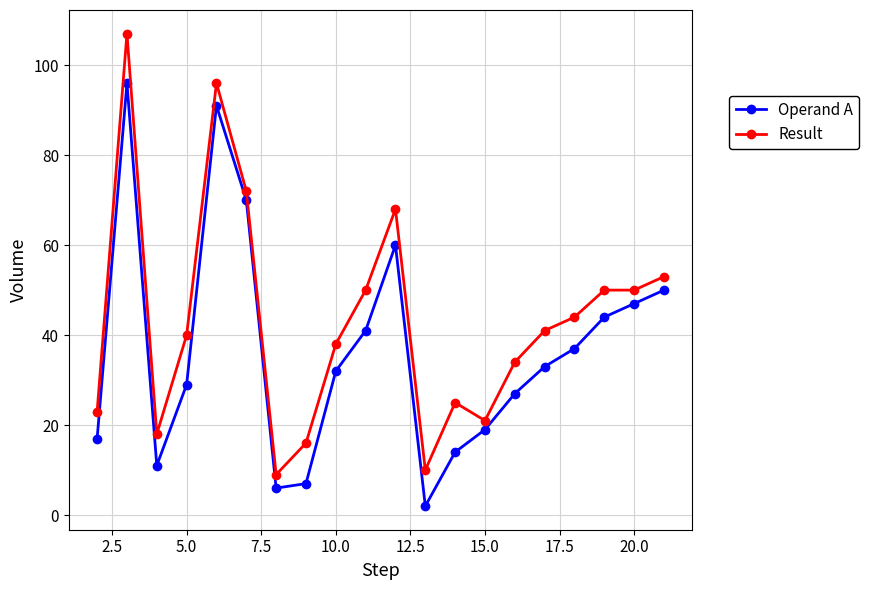

At how many categories does at least one series exceed 73?

2